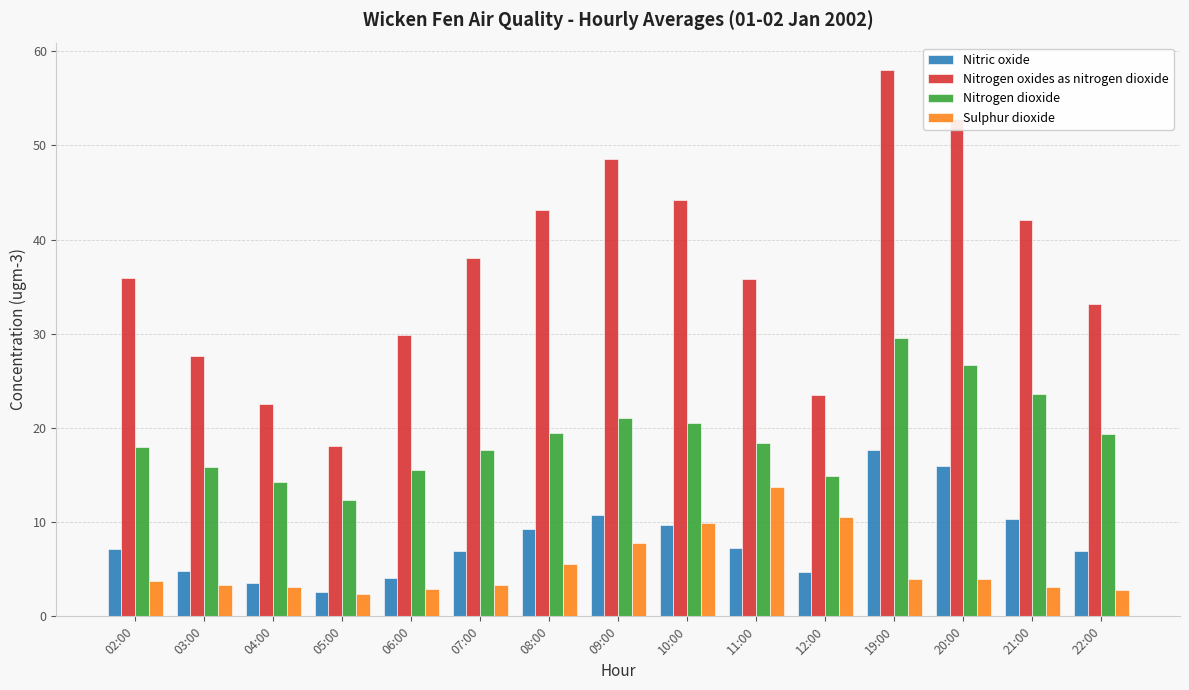

What is the difference between the maximum and minimum values in the Nitrogen oxides as nitrogen dioxide series?

39.9